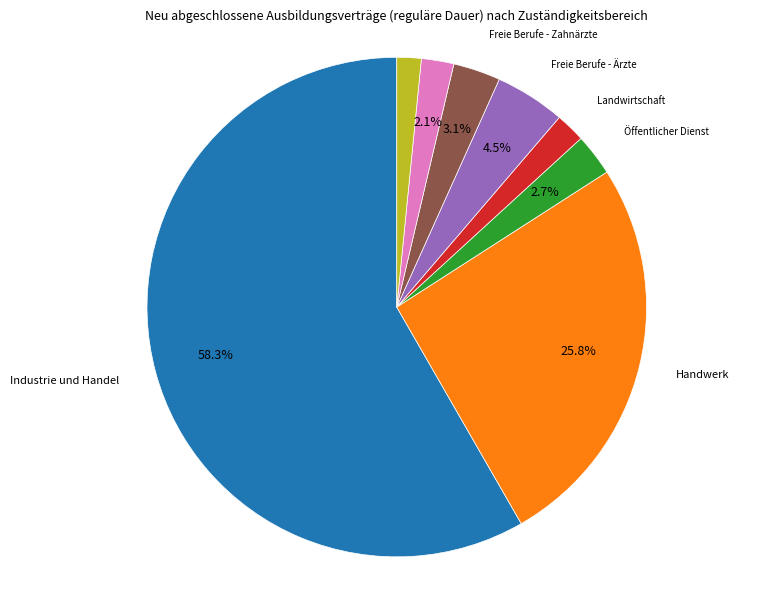

Is there any slice that represents more than half of the pie?

Yes